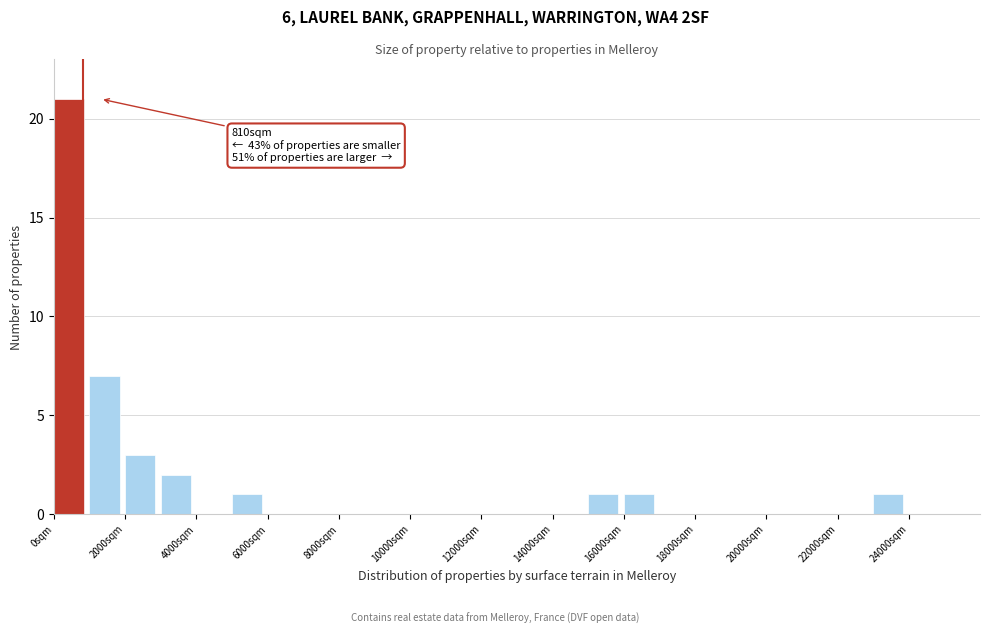

Over which range of the x-axis is the bar tallest?

0 to 1000